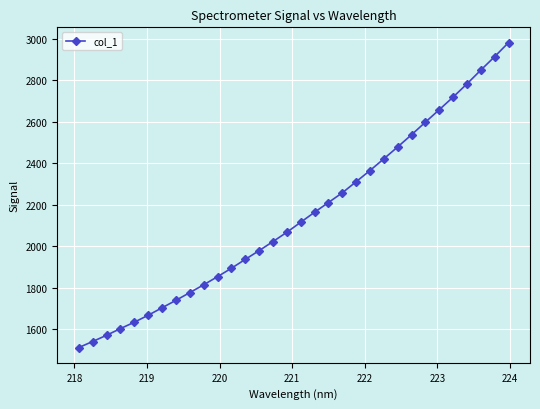

True or false: there are more than 0 points higher than both neighbors.

False